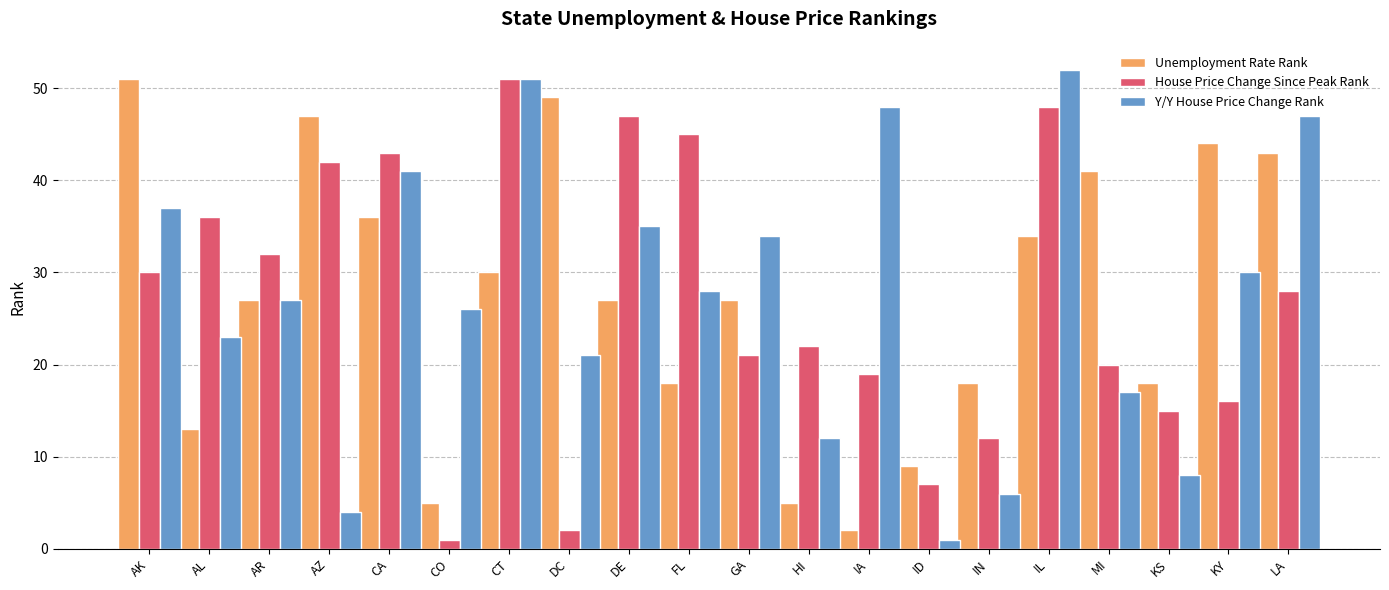

Count the number of data series in this chart.

3